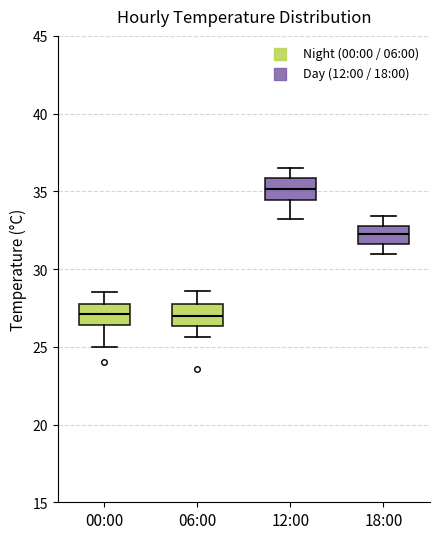

Reading left to right, transcribe this box plot: for each box, give where its median line is, the range the box spans, and where its two whiskers end, as read against the y-axis. The values are not printed on the chart, so give them approximately, as read against the axis.

00:00: median 27.0, box 26.5 to 28.0, whiskers 25.0 to 28.5
06:00: median 27.0, box 26.5 to 28.0, whiskers 25.5 to 28.5
12:00: median 35.0, box 34.5 to 36.0, whiskers 33.0 to 36.5
18:00: median 32.5, box 31.5 to 33.0, whiskers 31.0 to 33.5